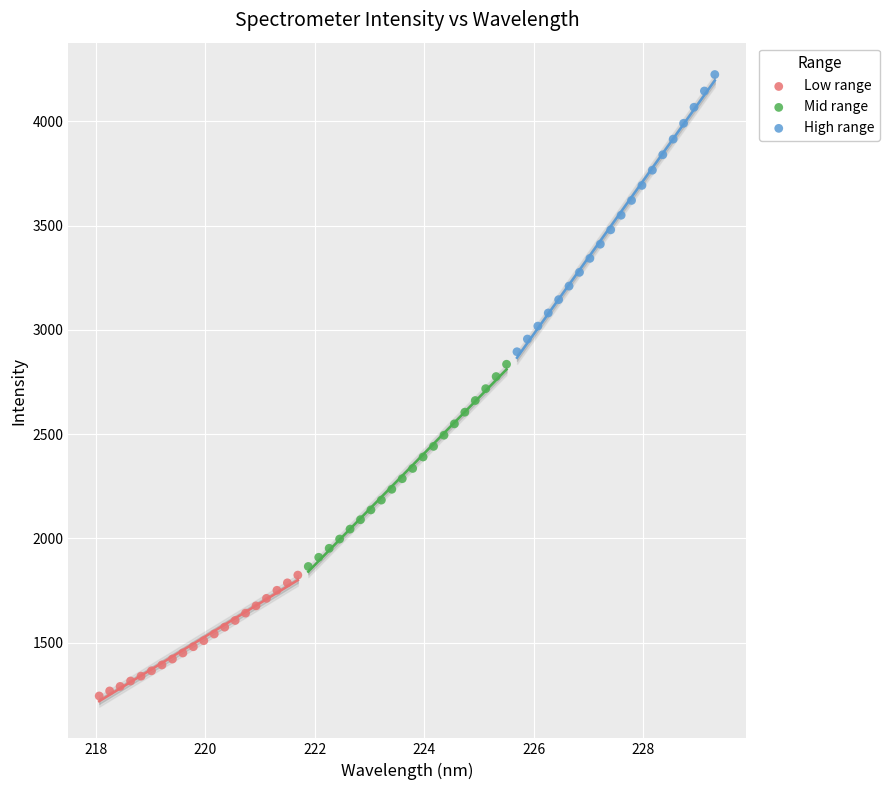

What are all the series names shown in the legend?

Low range, Mid range, High range